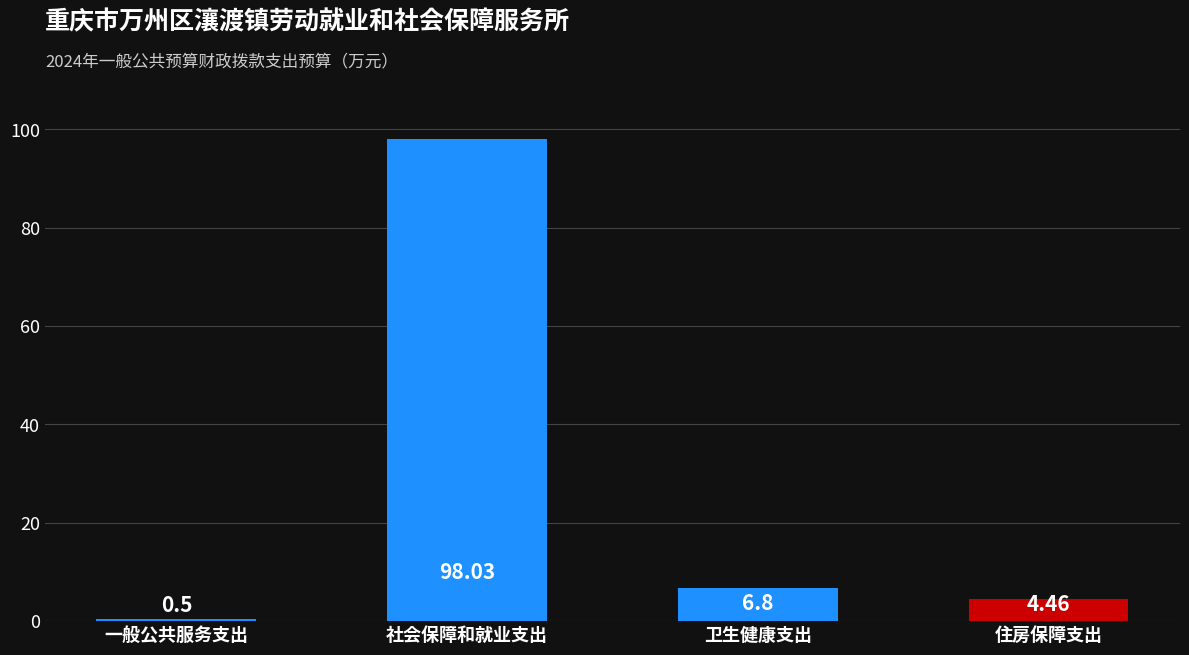

How many bars are there in total?

4